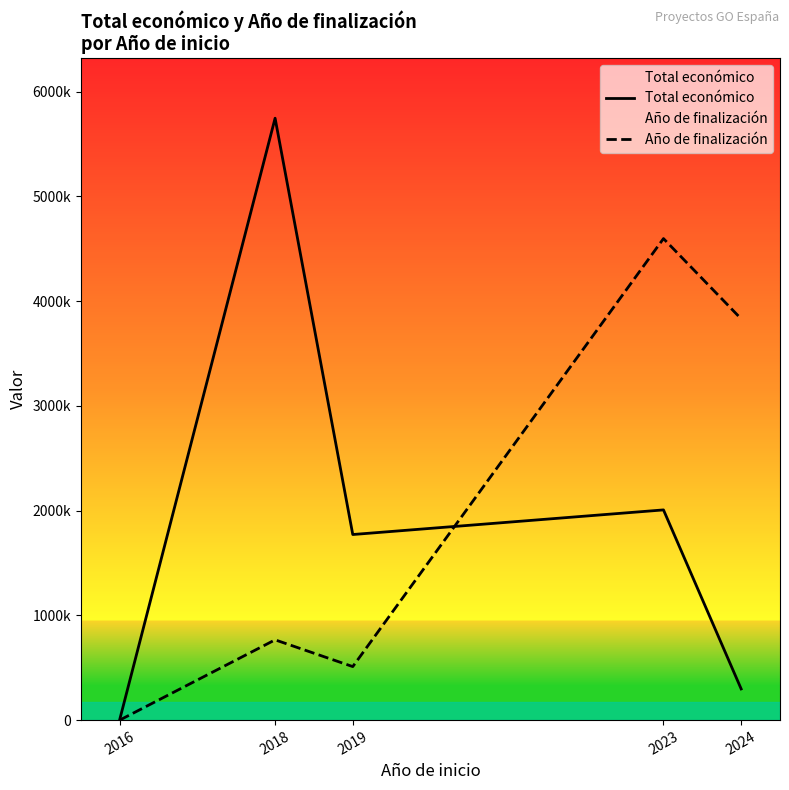

At how many categories does at least one series exceed 1986094?

3